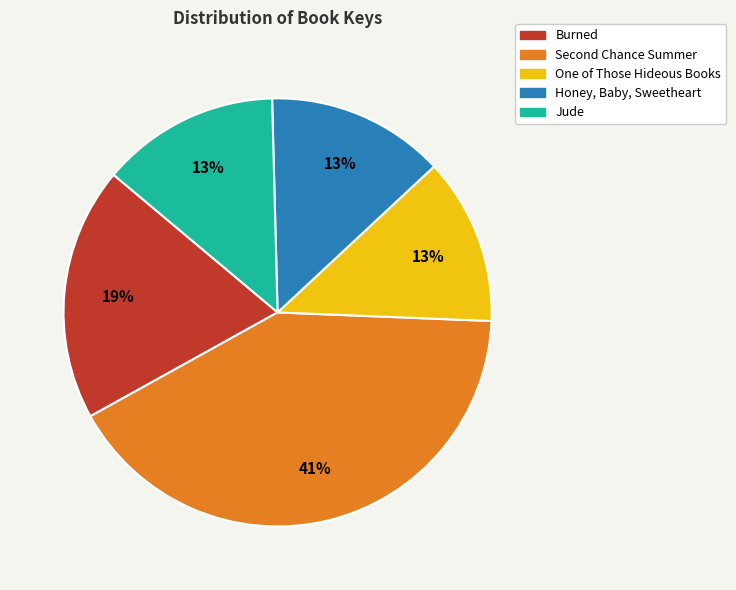

The Honey, Baby, Sweetheart slice represents 28% of the pie. True or false?

False